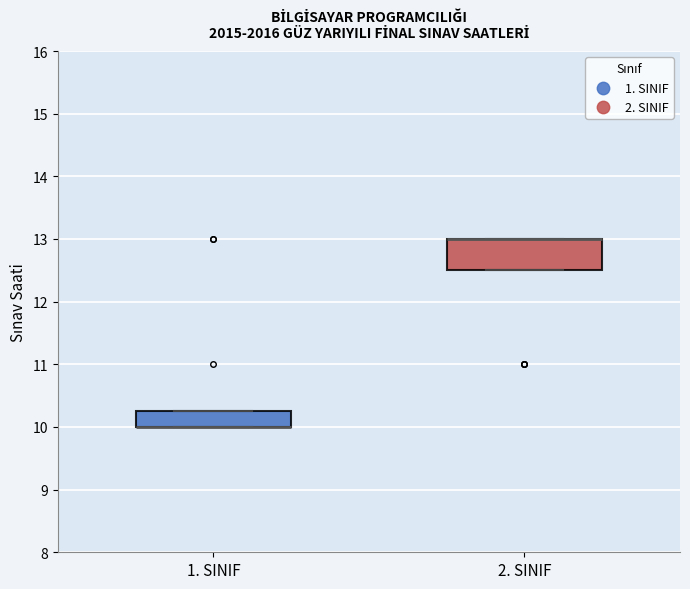

Comparing the boxes themselves (not the whiskers), which one is the tallest?

2. SINIF